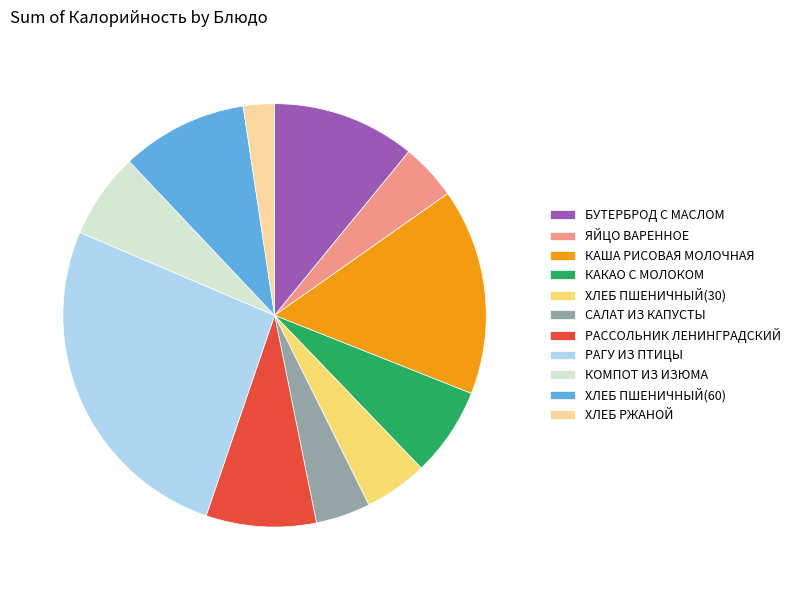

Does ХЛЕБ ПШЕНИЧНЫЙ(30) account for over 50% of the chart?

No